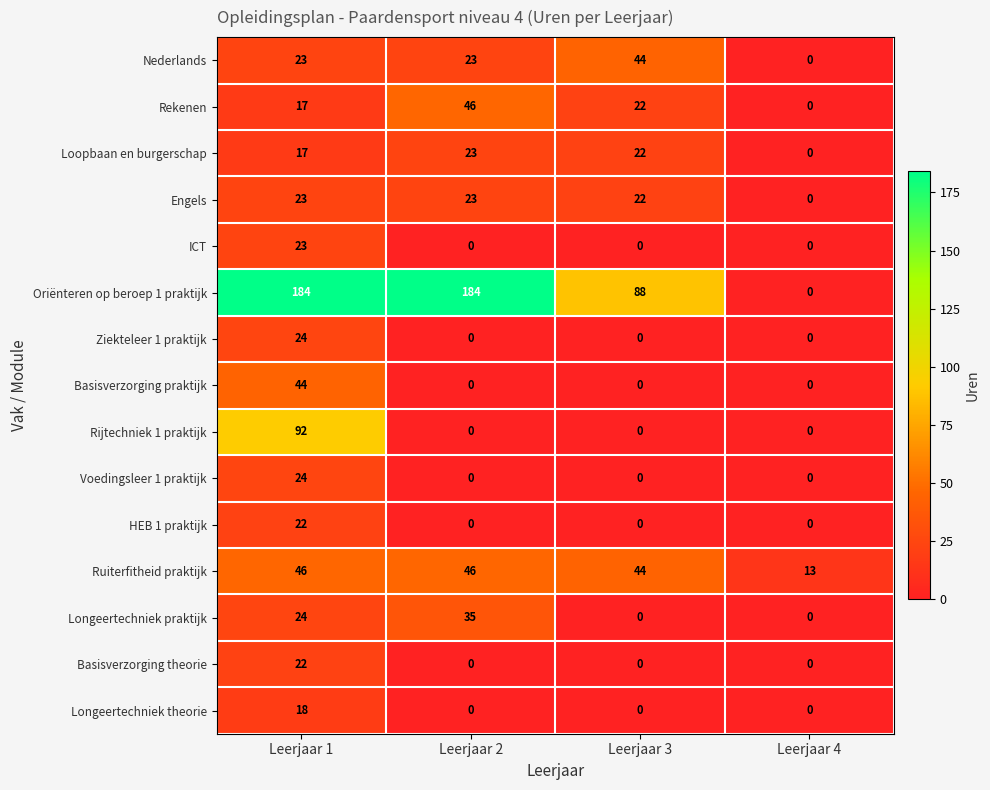

Which series has the largest range (max minus min)?

Oriënteren op beroep 1 praktijk